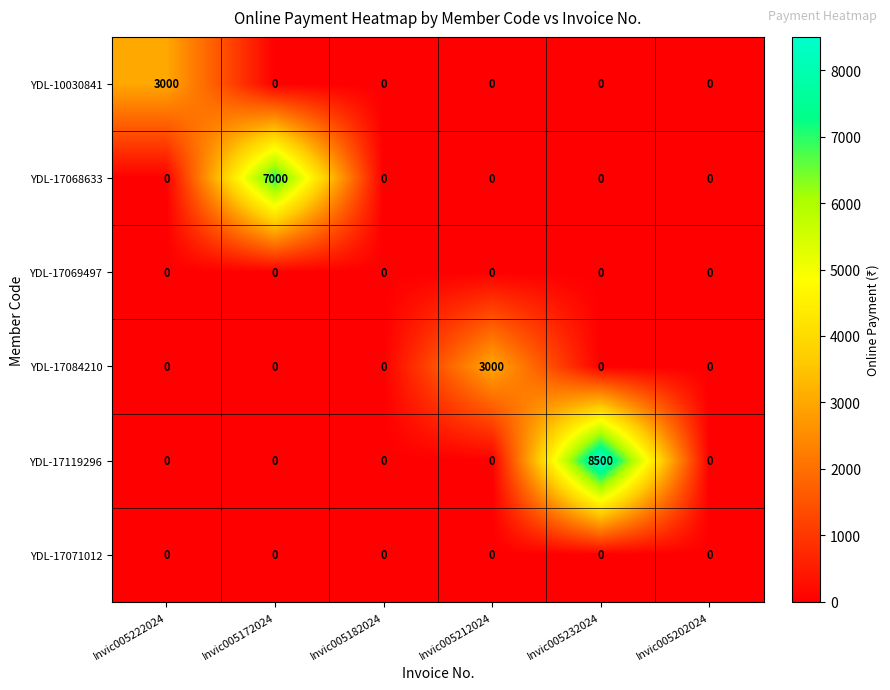

What is the difference between the maximum and minimum values in the YDL-17084210 series?

3000